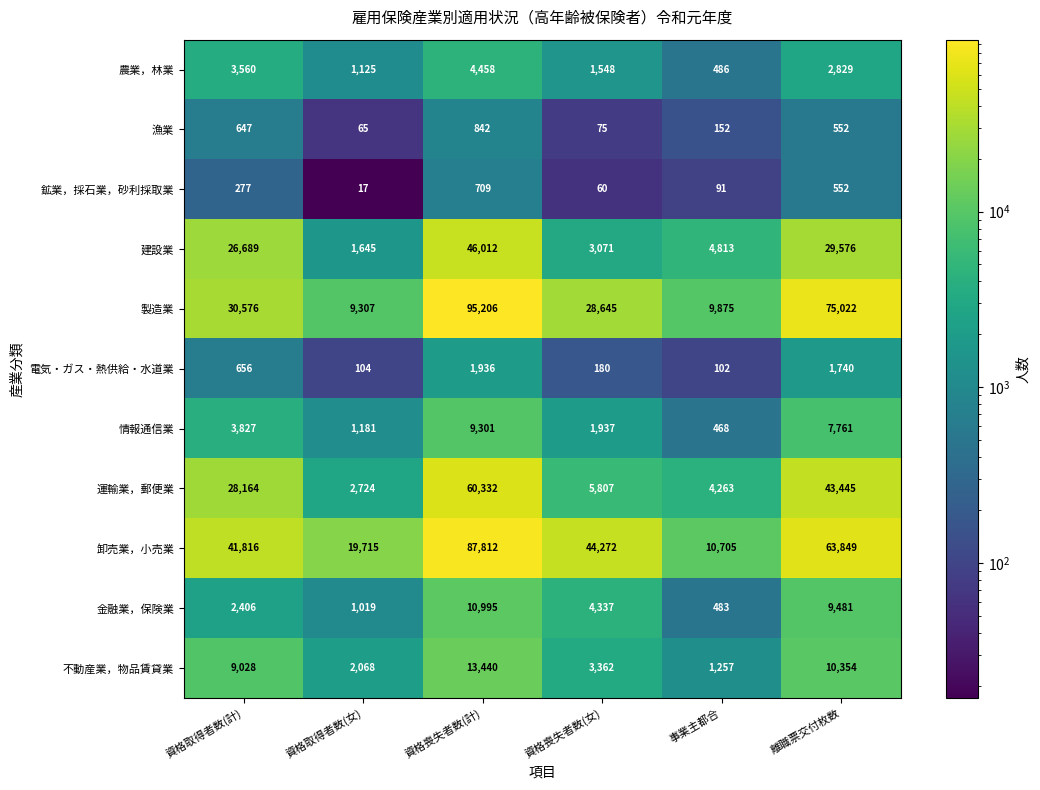

List the series in order of their peak value, lowest first.

鉱業，採石業，砂利採取業, 漁業, 電気・ガス・熱供給・水道業, 農業，林業, 情報通信業, 金融業，保険業, 不動産業，物品賃貸業, 建設業, 運輸業，郵便業, 卸売業，小売業, 製造業